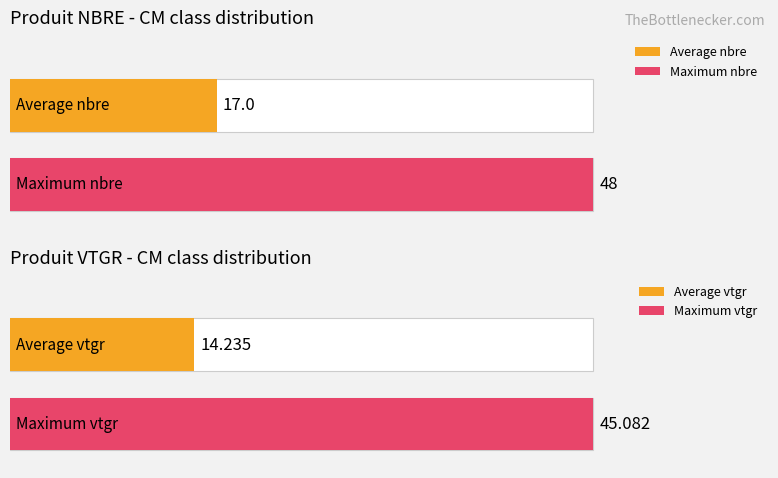

Does the chart contain stacked bars?

No